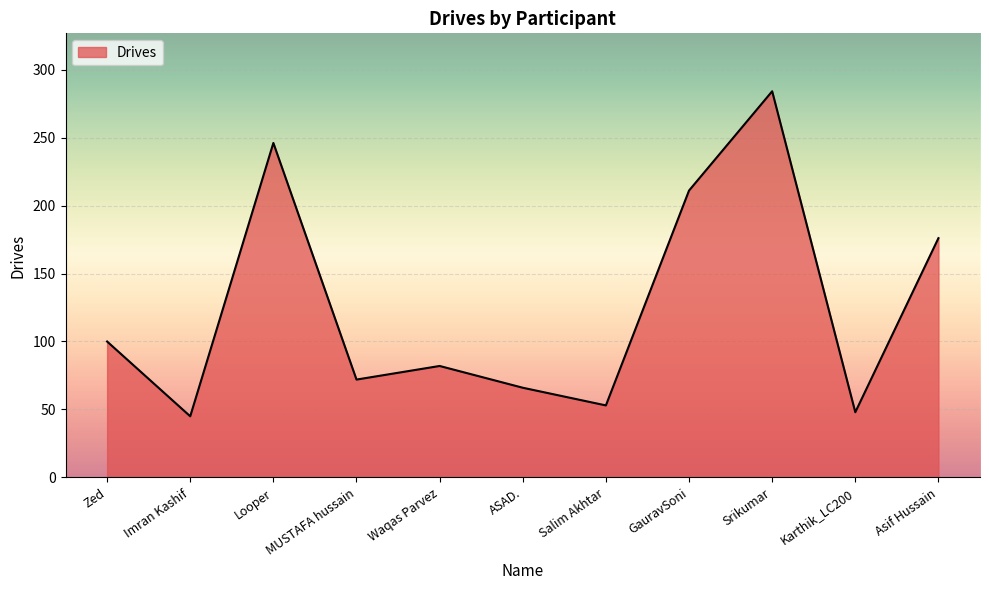

Is it true that the value at Salim Akhtar is 32?

False